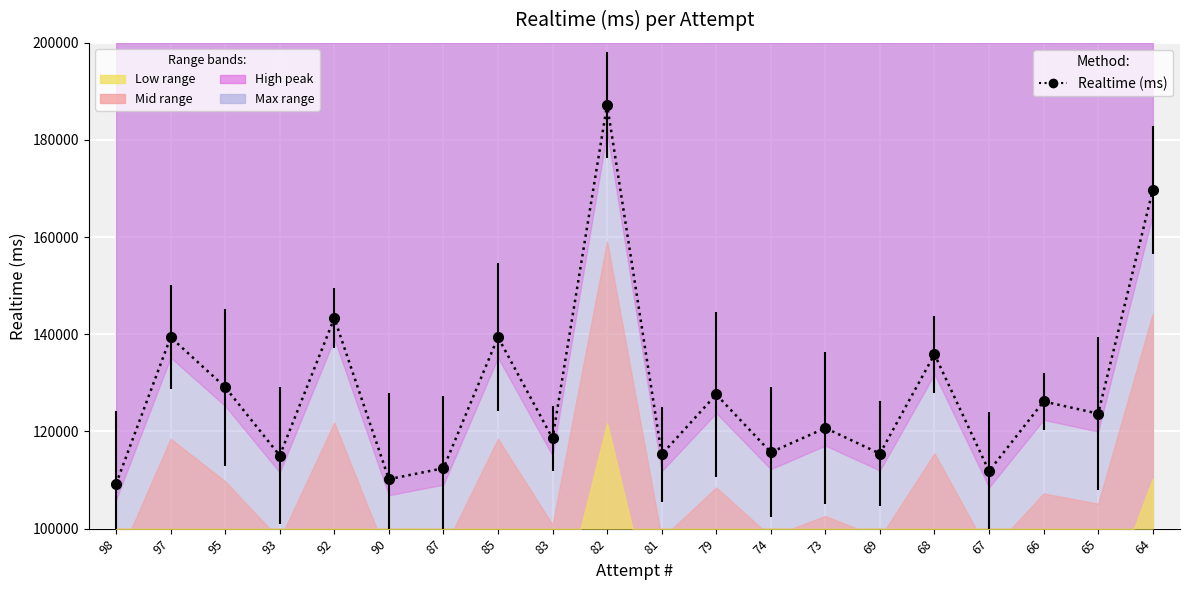

Rank the categories by value from lowest to highest.

98, 90, 67, 87, 93, 81, 69, 74, 83, 73, 65, 66, 79, 95, 68, 97, 85, 92, 64, 82